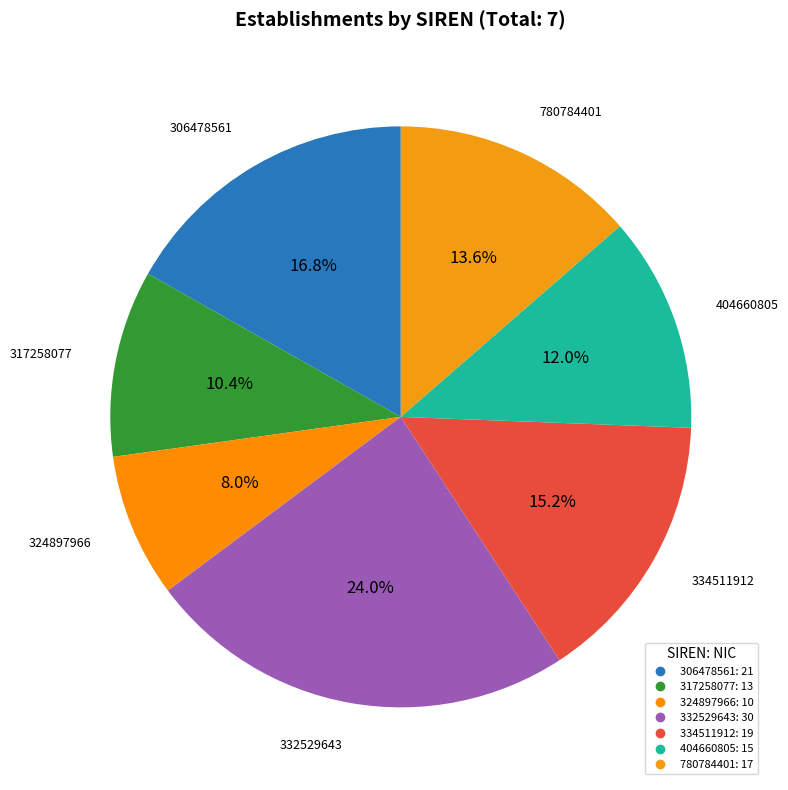

To the nearest percent, what portion does 404660805 represent?

12%